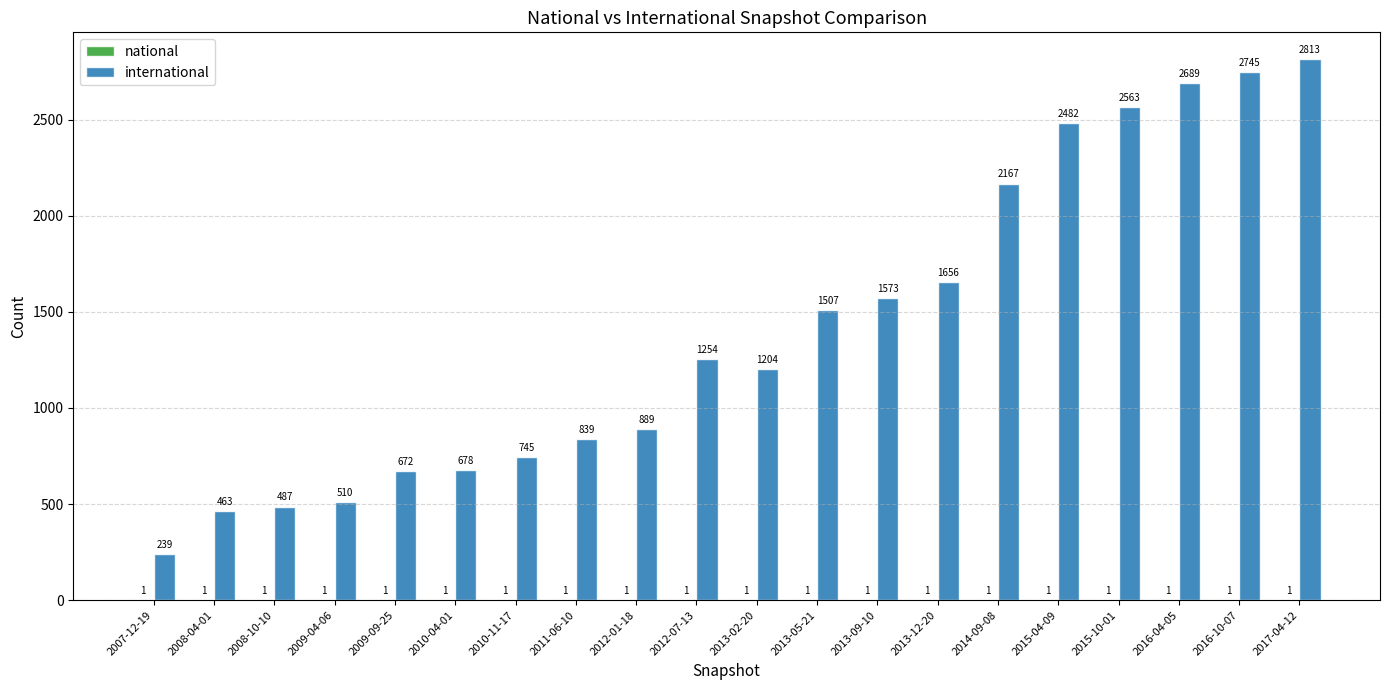

What is the total value across all series at 2010-11-17?

746